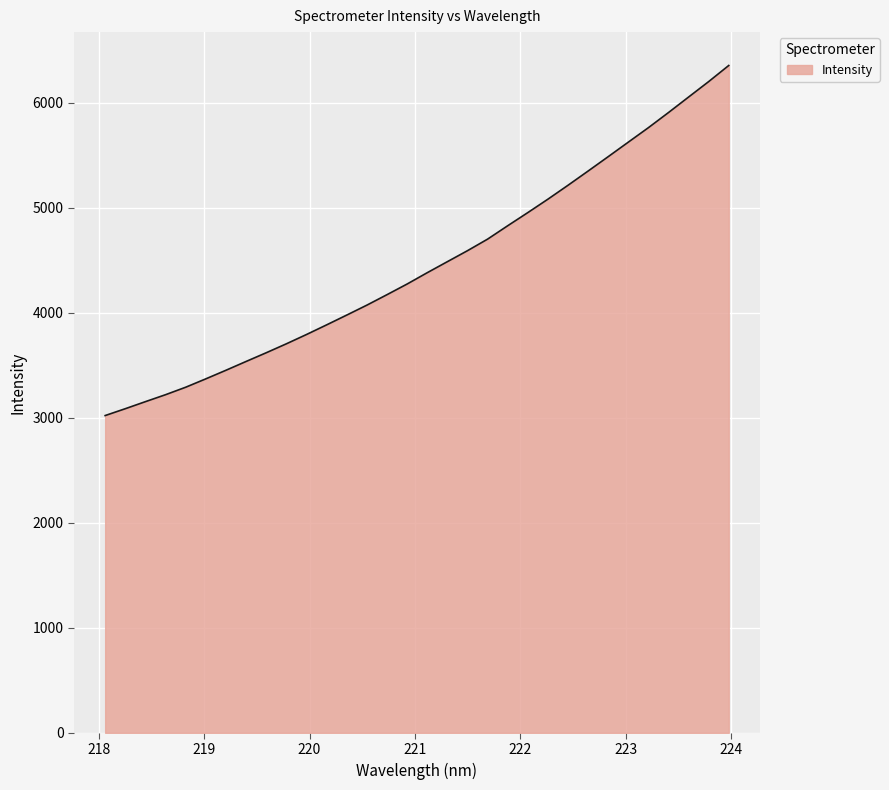

What is the smallest value displayed?

3020.1